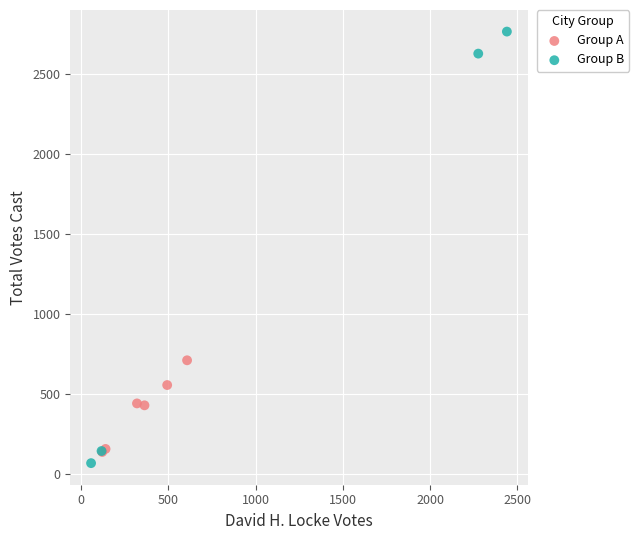

What are all the series names shown in the legend?

Group A, Group B